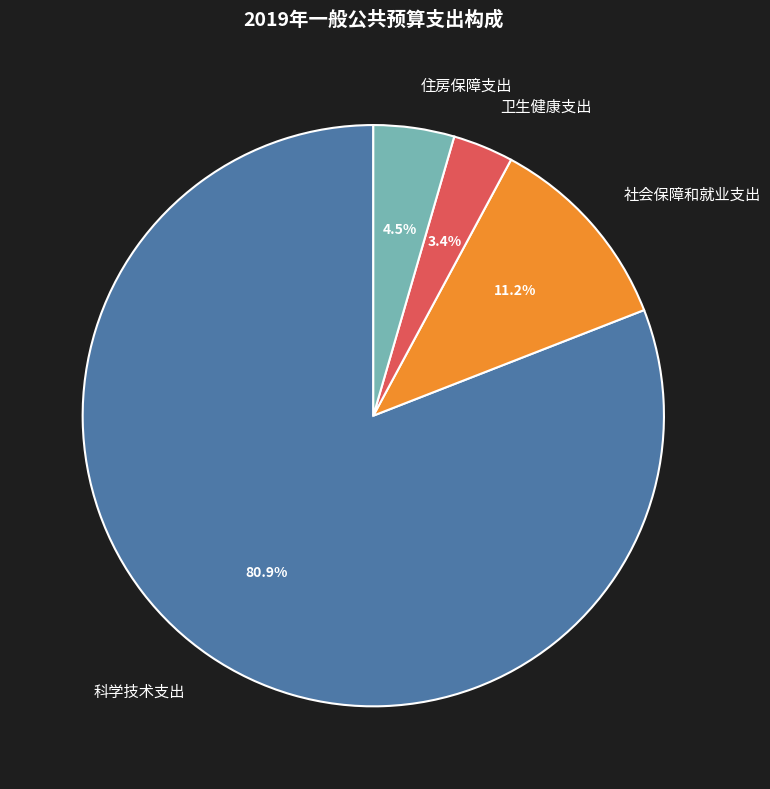

What is the ratio of the value at 社会保障和就业支出 to the value at 科学技术支出?

0.1